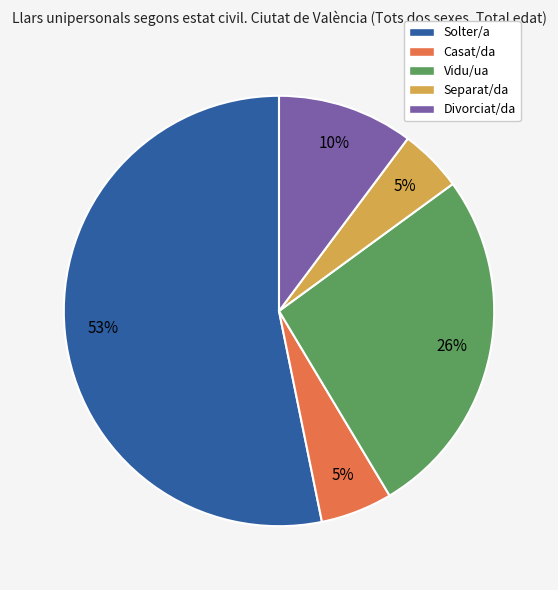

Is the sum of Vidu/ua and Casat/da greater than half?

No